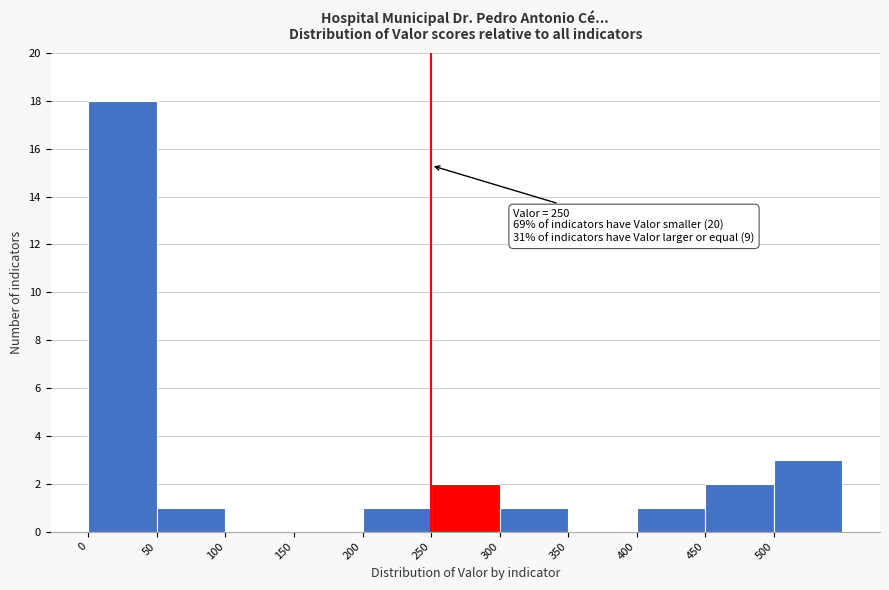

Over which range of the x-axis is the bar tallest?

0 to 50